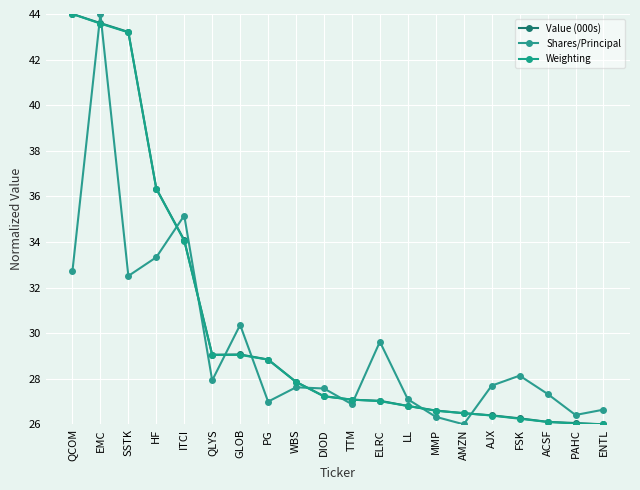

How many lines are shown in the chart?

3